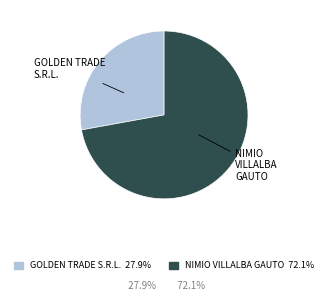

Is the sum of NIMIO VILLALBA GAUTO and GOLDEN TRADE S.R.L. greater than half?

Yes